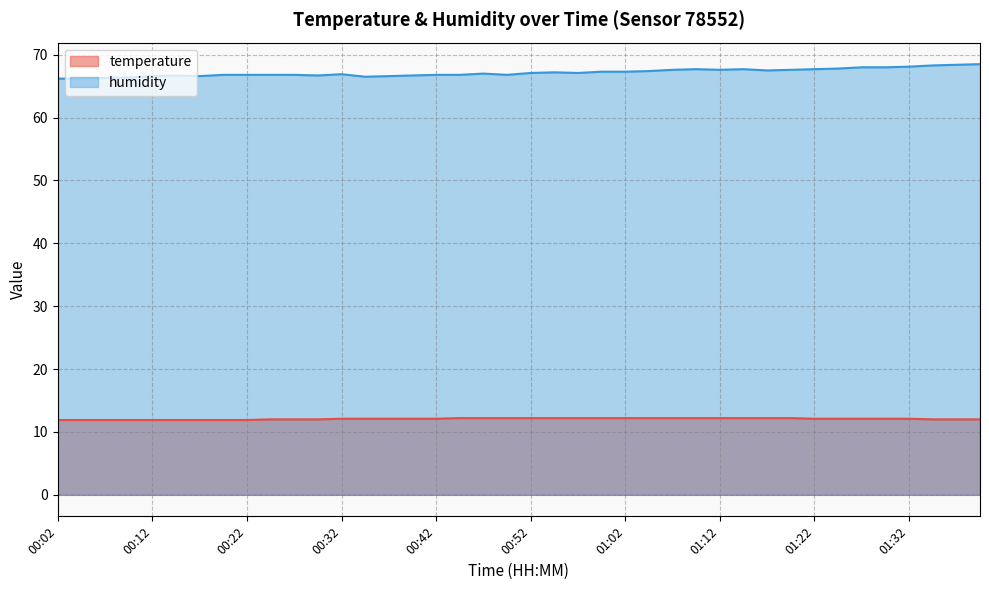

True or false: temperature and humidity intersect in this chart.

False